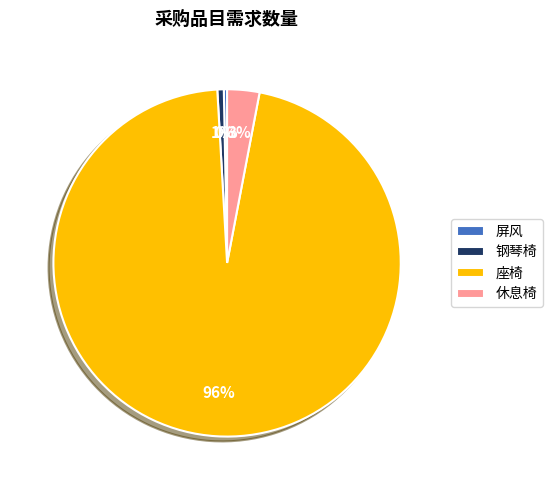

To the nearest percent, what portion does 休息椅 represent?

3%